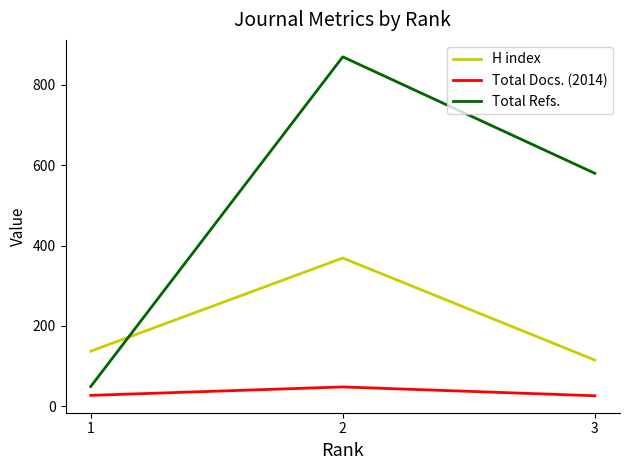

Is the value of H index at 3 greater than the value of Total Docs. (2014) at 2?

Yes